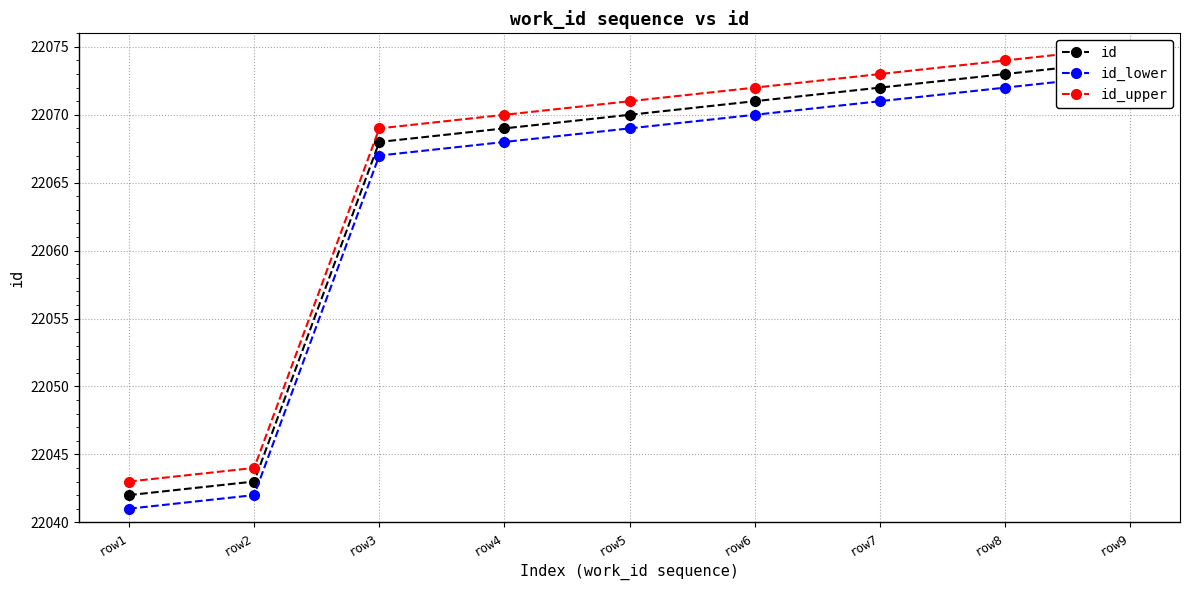

What is the difference between the second highest and minimum values in the id_upper series?

31